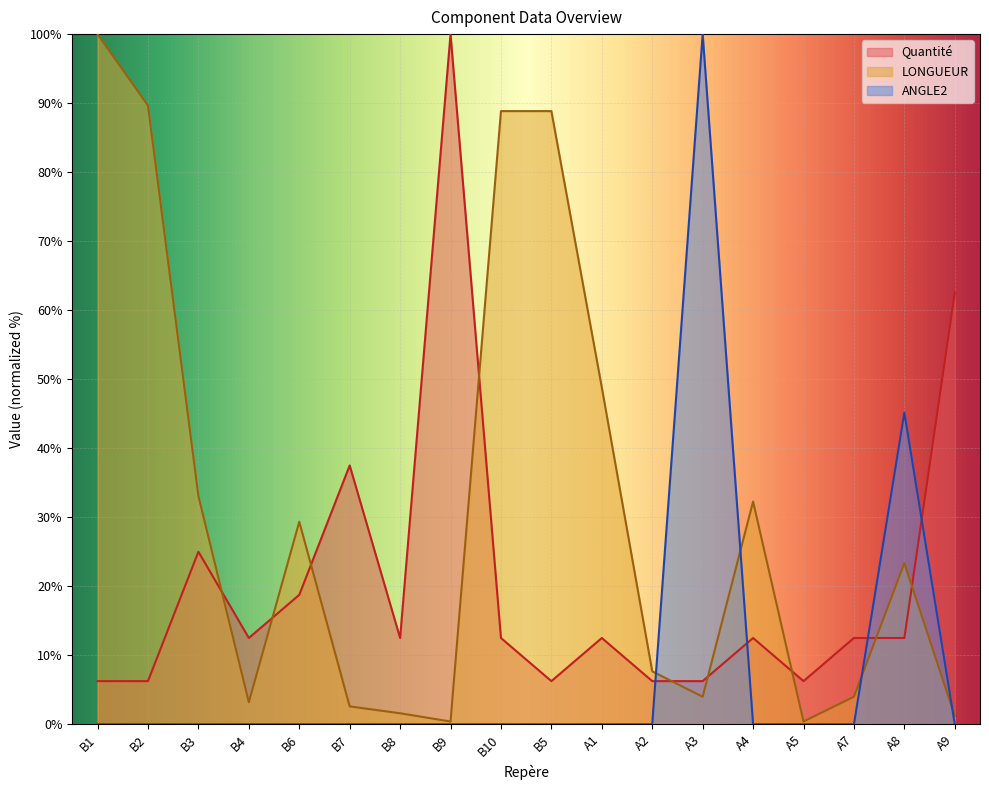

In LONGUEUR, how many points are lower than both neighbors (excluding endpoints)?

4